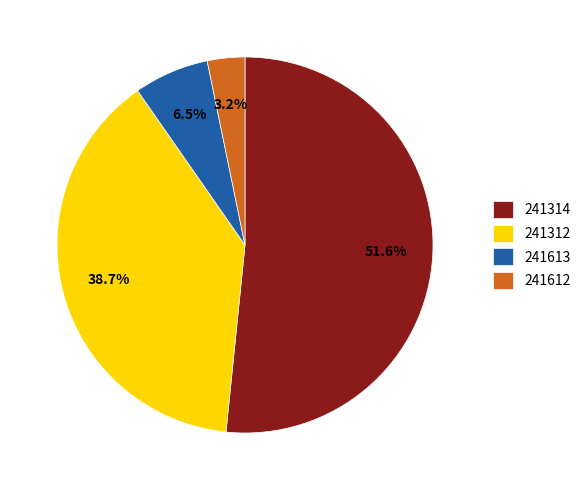

Is there any slice that represents more than half of the pie?

Yes